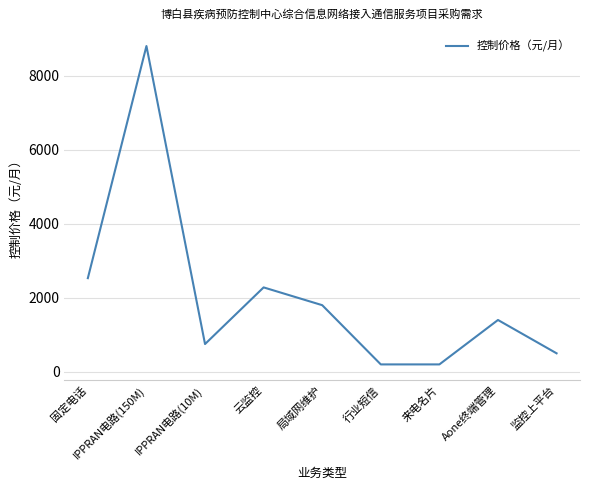

What is the difference between the maximum and minimum values?

8600